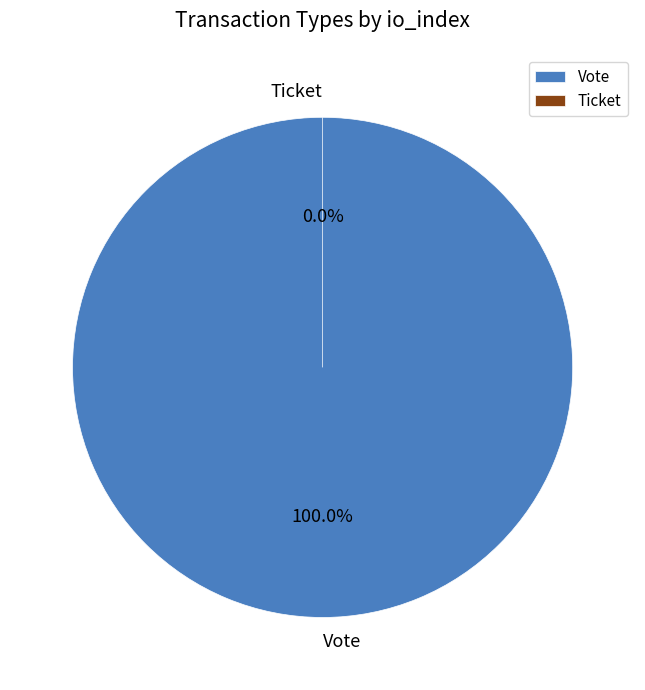

How many segments does this pie chart have?

2